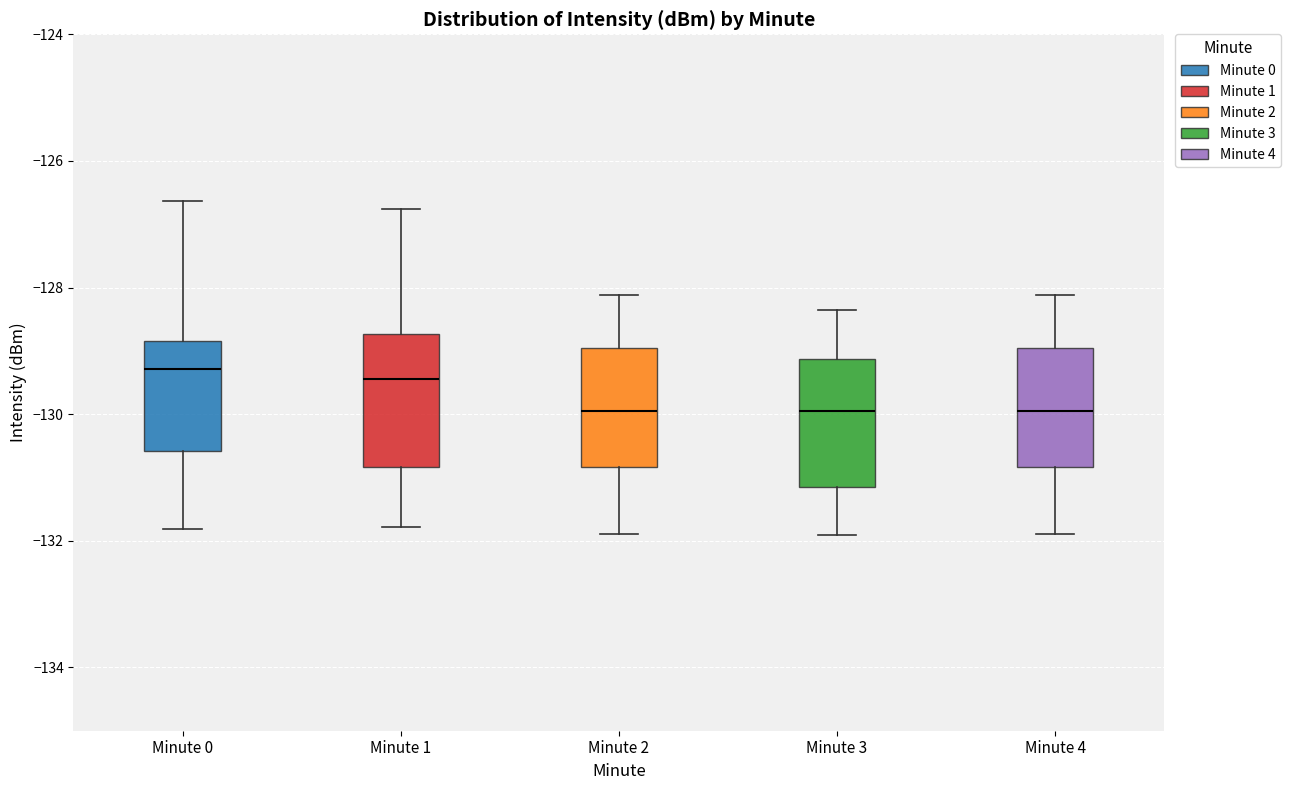

Reading left to right, transcribe this box plot: for each box, give where its median line is, the range the box spans, and where its two whiskers end, as read against the y-axis. The values are not printed on the chart, so give them approximately, as read against the axis.

Minute 0: median -129.2, box -130.6 to -128.8, whiskers -131.8 to -126.6
Minute 1: median -129.4, box -130.8 to -128.8, whiskers -131.8 to -126.8
Minute 2: median -130.0, box -130.8 to -129.0, whiskers -131.8 to -128.2
Minute 3: median -130.0, box -131.2 to -129.2, whiskers -132.0 to -128.4
Minute 4: median -130.0, box -130.8 to -129.0, whiskers -131.8 to -128.2